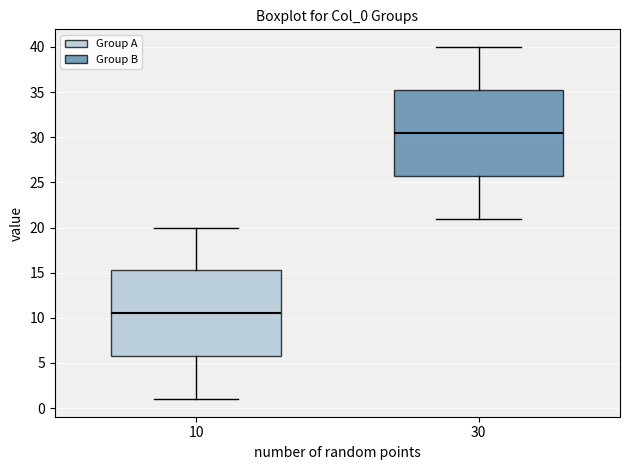

Which box's median line is the lowest?

10